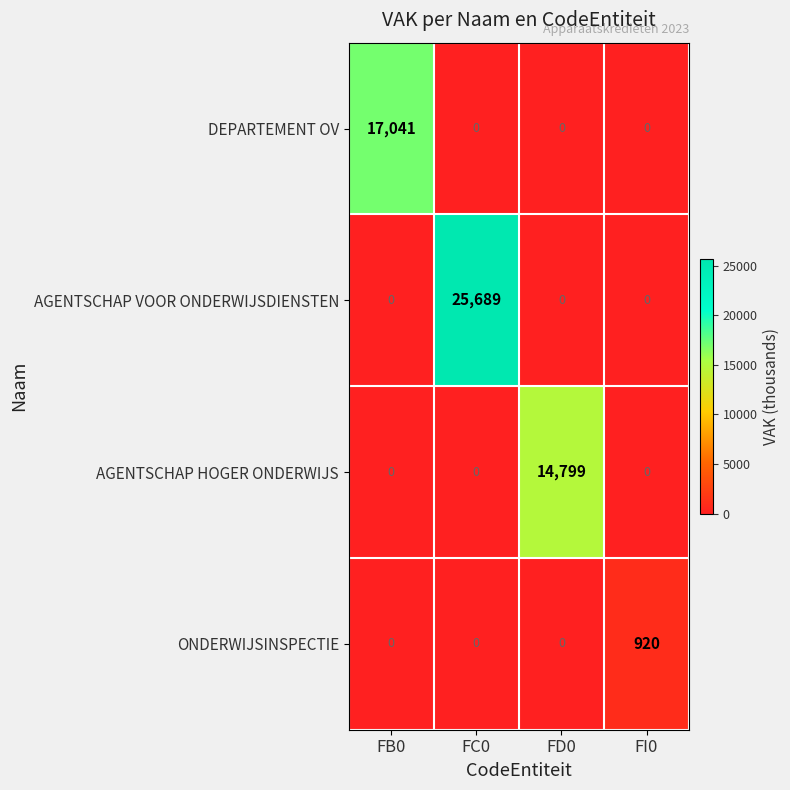

At how many categories does at least one series exceed 18191?

1